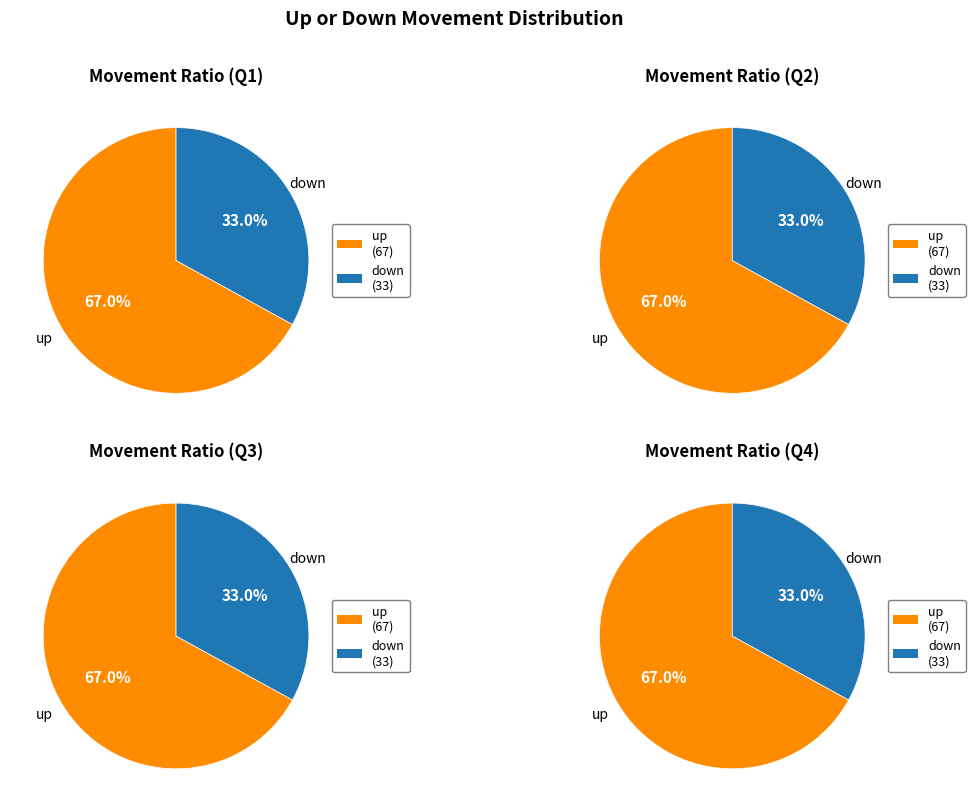

What is the largest slice in the pie chart?

up